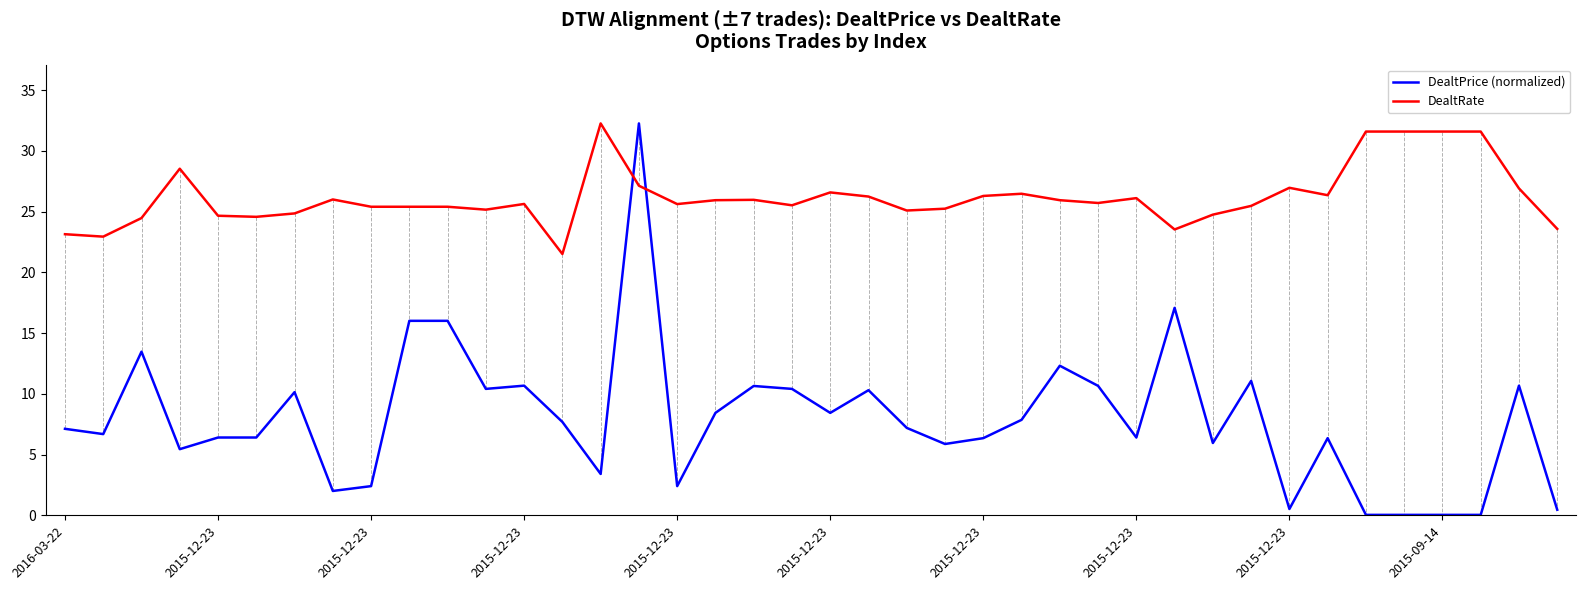

How many intersections are there between DealtRate and DealtPrice (normalized)?

2